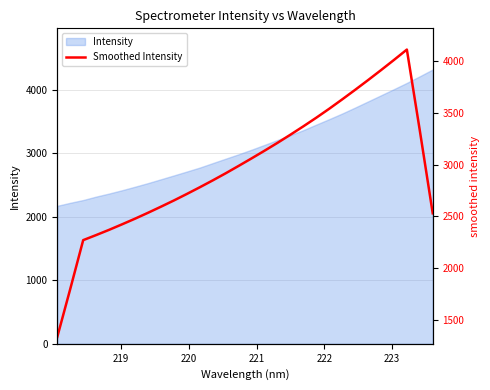

What is the average value?

2970.9